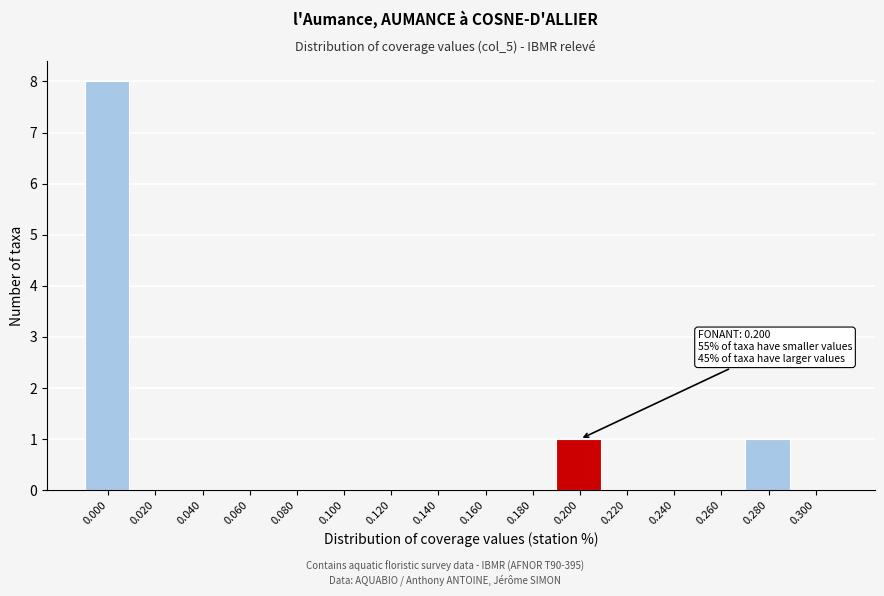

Reading right to left, transcribe all the data shown in this chart.

0.300=0	0.280=1	0.260=0	0.240=0	0.220=0	0.200=1	0.180=0	0.160=0	0.140=0	0.120=0	0.100=0	0.080=0	0.060=0	0.040=0	0.020=0	0.000=8